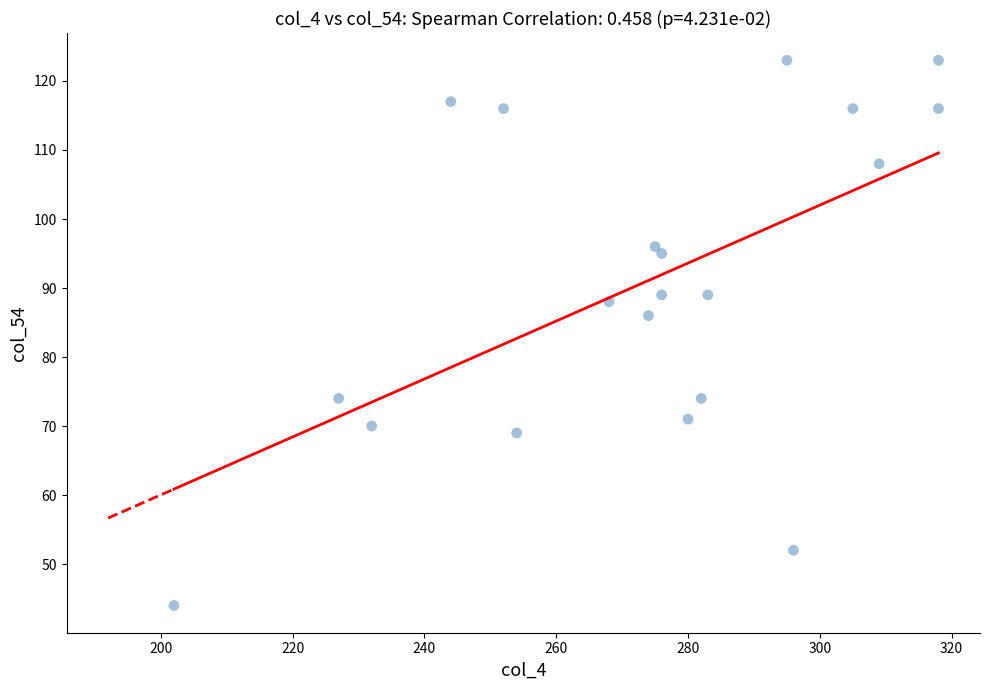

What Y value in the scatter plot is closest to 83?

86